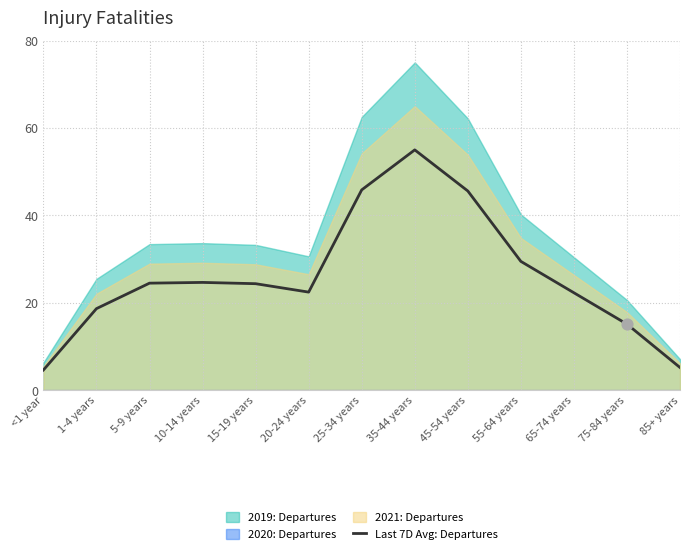

Between 10-14 years and <1 year, which is larger?

10-14 years